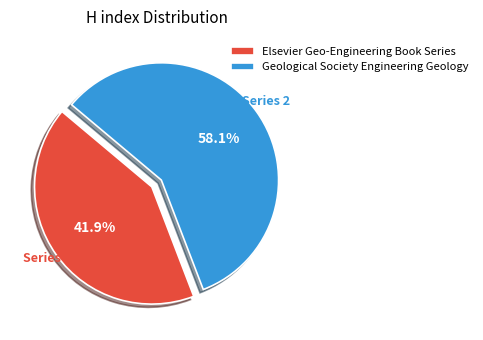

True or false: Elsevier Geo-Engineering Book Series accounts for 42% of the total.

True